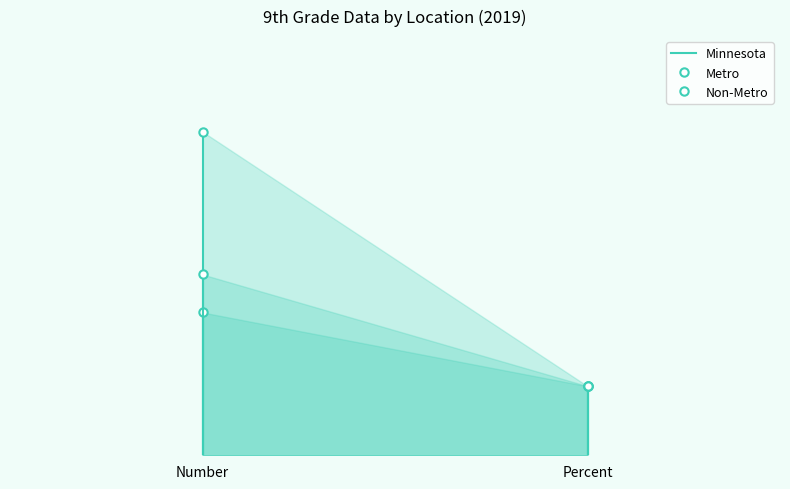

What is the label of the 2nd point from the right?

Number